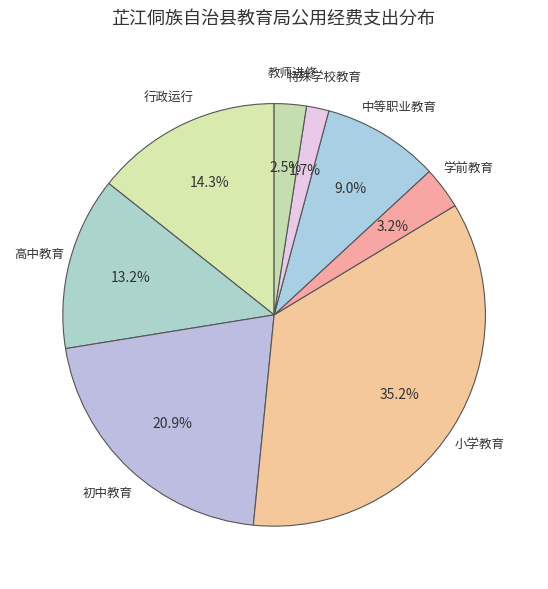

Which slice is the largest?

小学教育